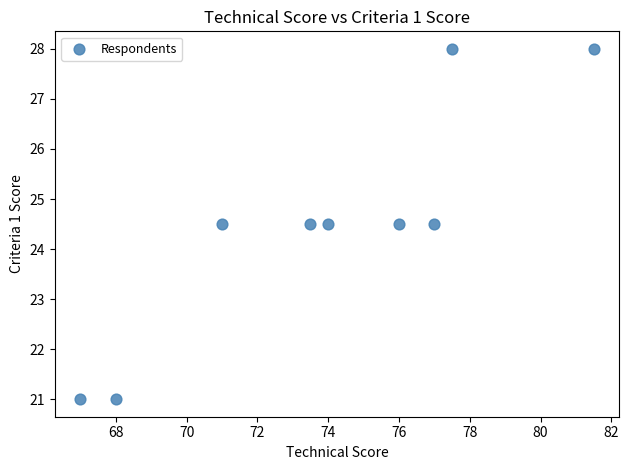

What is the average X value?

73.9